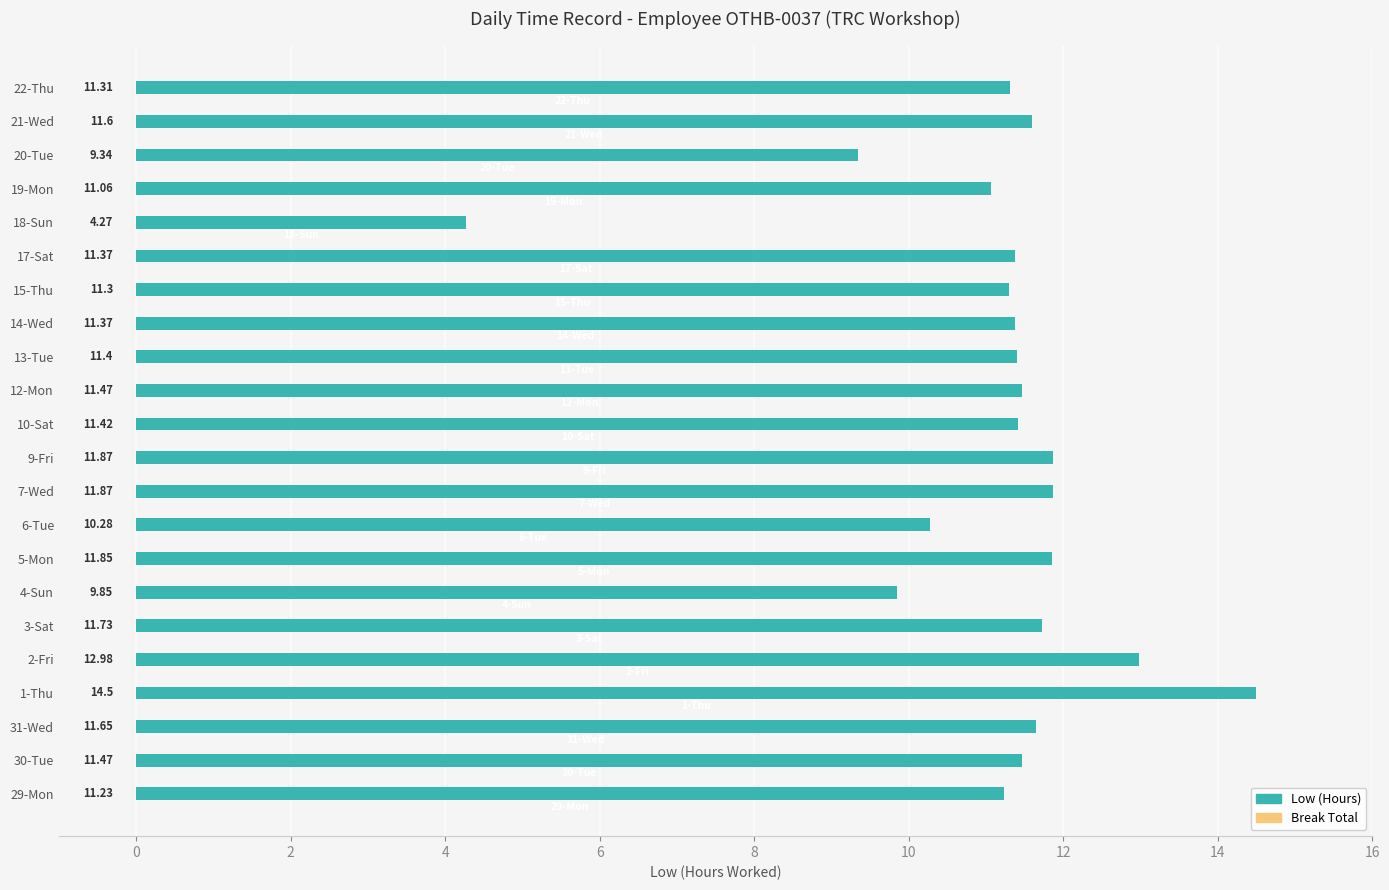

What is the ratio of the value at 9-Fri to the value at 14-Wed?

1.0